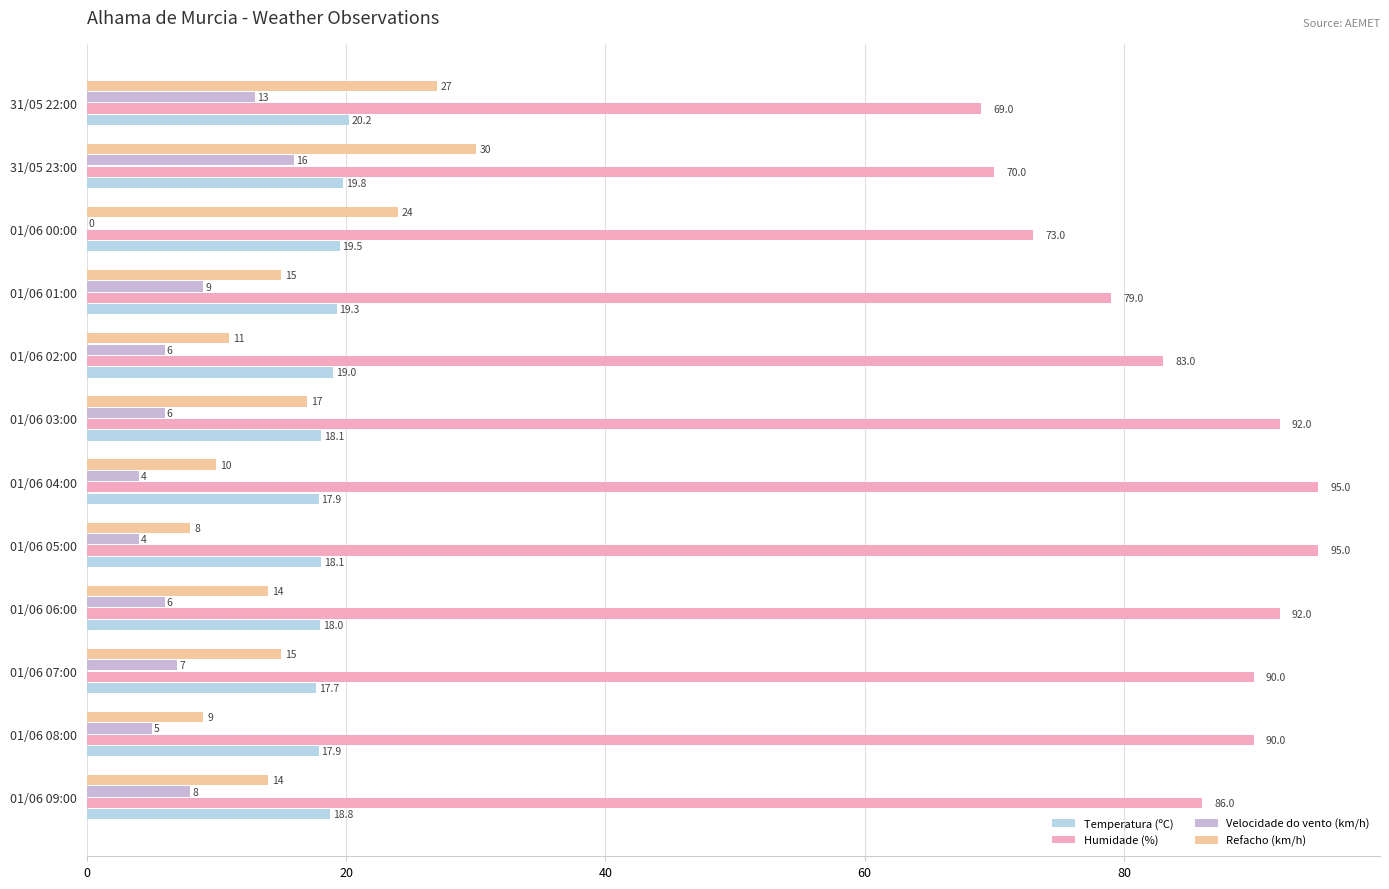

How many categories are shown in the chart?

12